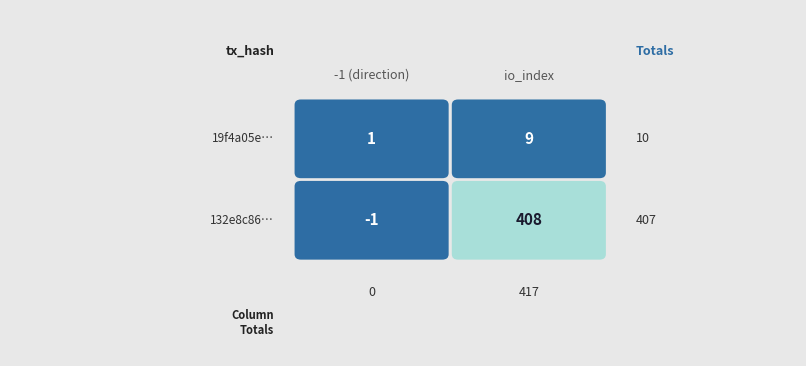

Which series has the largest range (max minus min)?

132e8c86e4e120c96f5af6862c8e61327d57c45